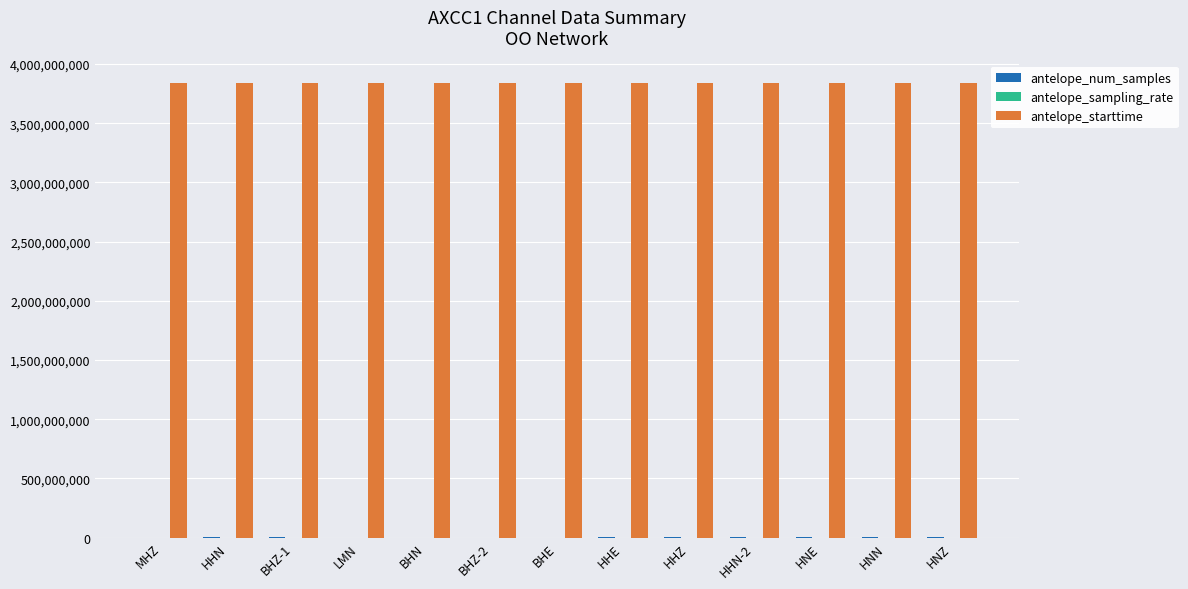

What is the maximum value for antelope_starttime?

3838864573.8